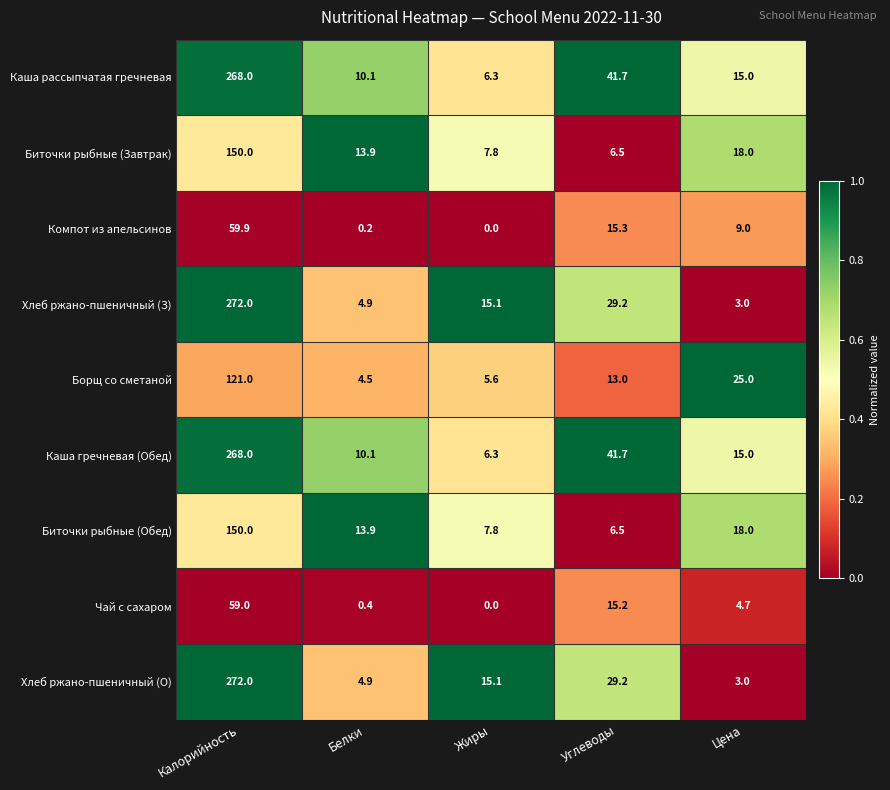

Is it true that Борщ со сметаной equals 25.0 at Цена?

True